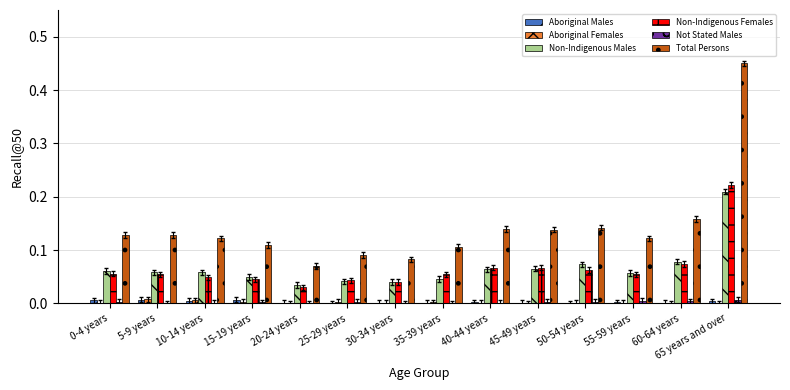

The value of Total Persons at 5-9 years is 0.2. True or false?

False